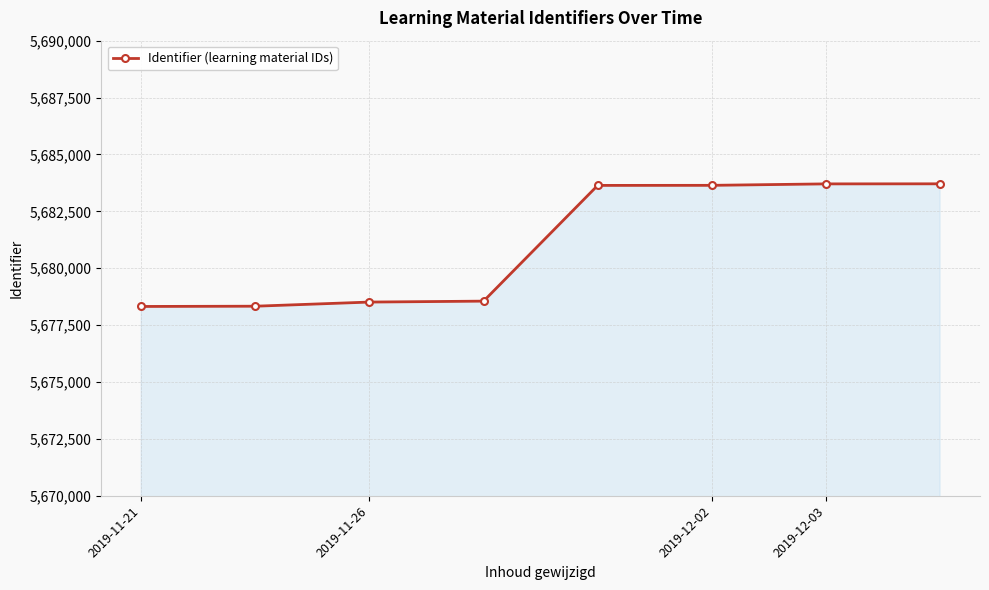

What is the difference between the maximum and minimum values?

5389